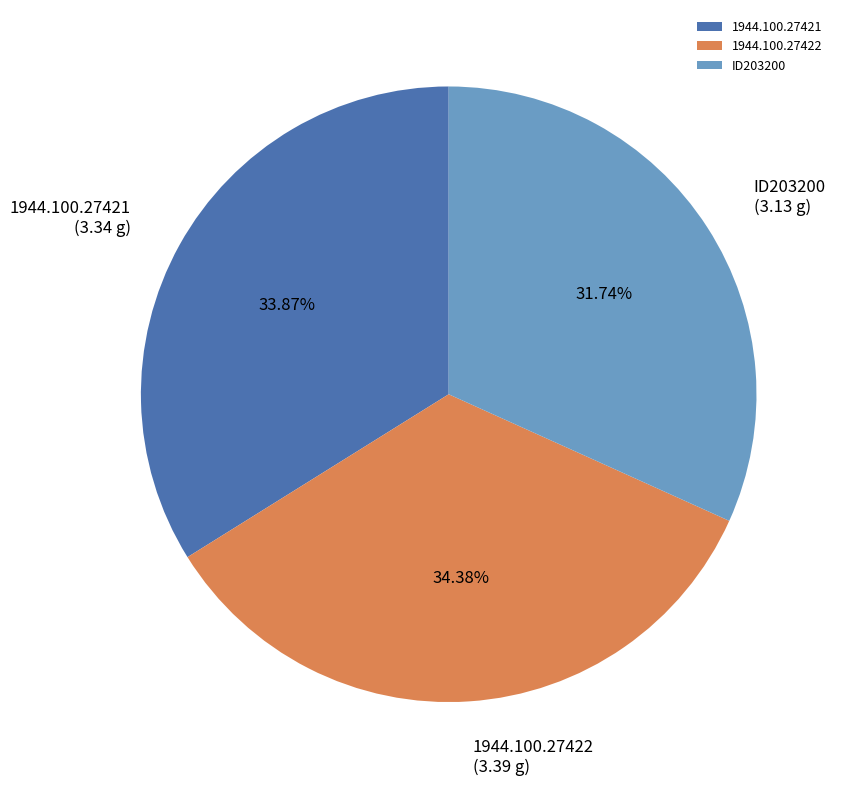

What is the ratio of the value at 1944.100.27422 to the value at ID203200?

1.1